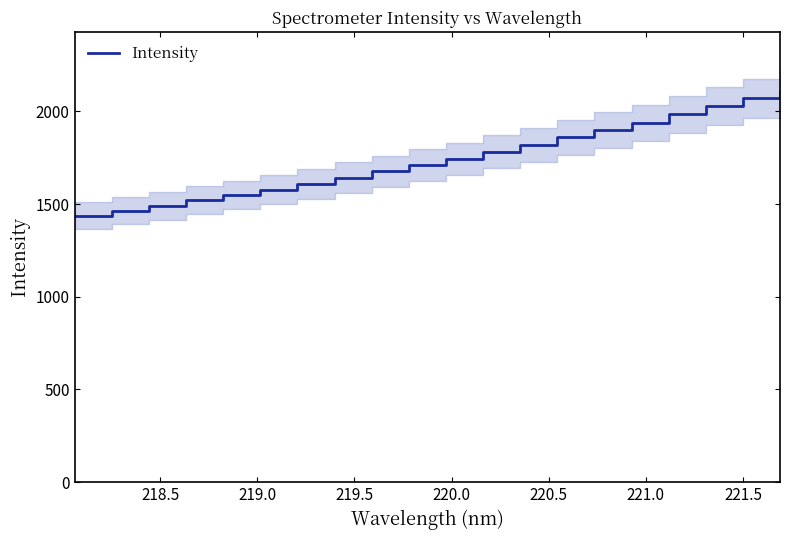

What is the maximum value for Intensity?

2112.1